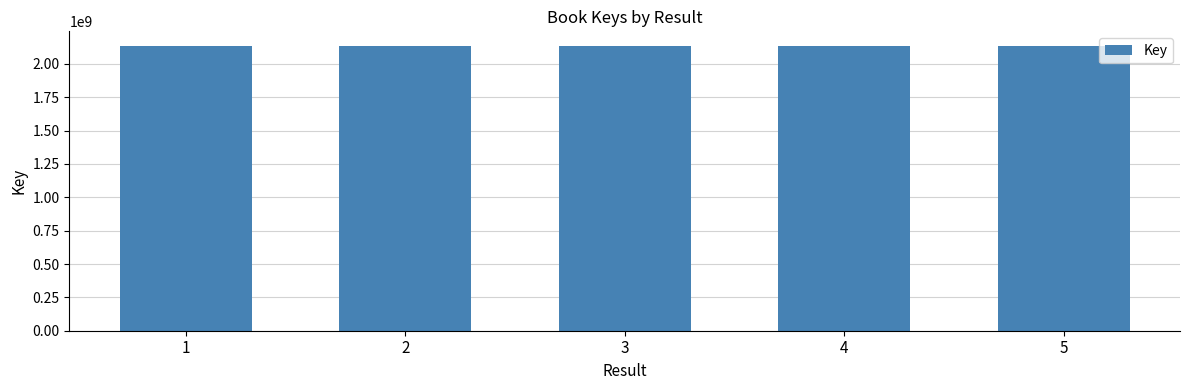

What is the minimum value shown in the chart?

2137669379